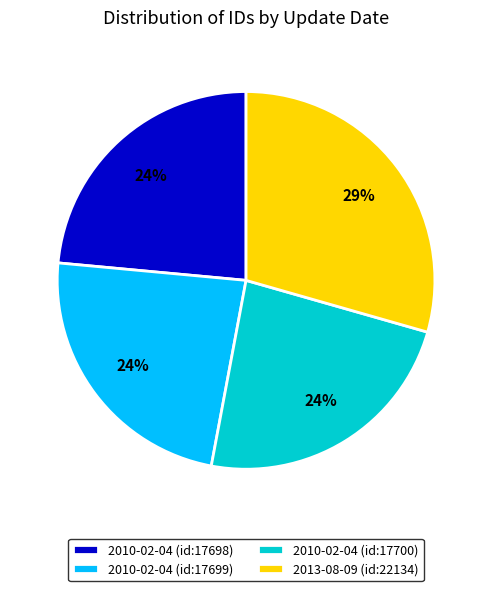

To the nearest percent, what percentage of the pie is 2010-02-04 (id:17699)?

24%